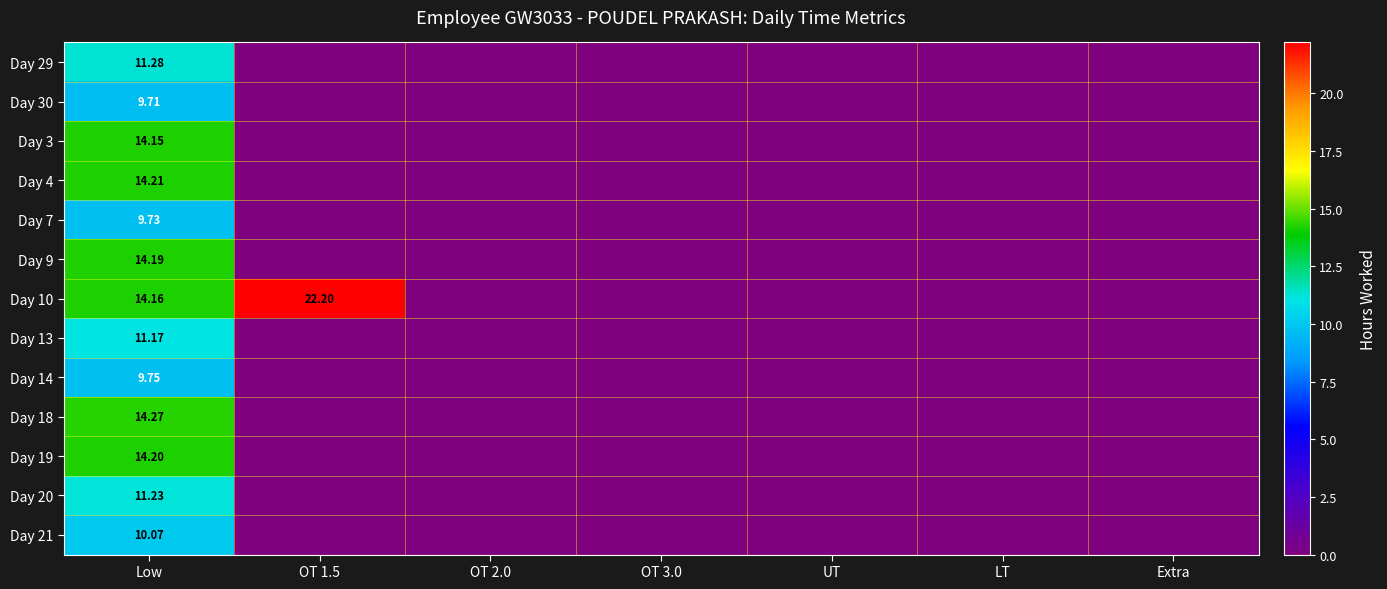

How many positive values does the Day 29 series have?

1